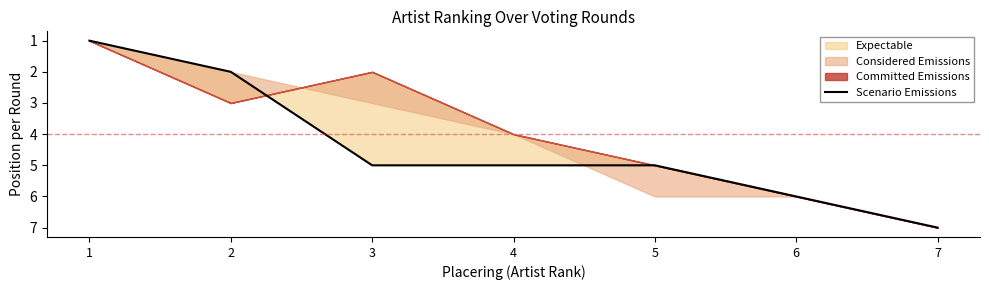

Which label corresponds to the smallest value in the chart?

1